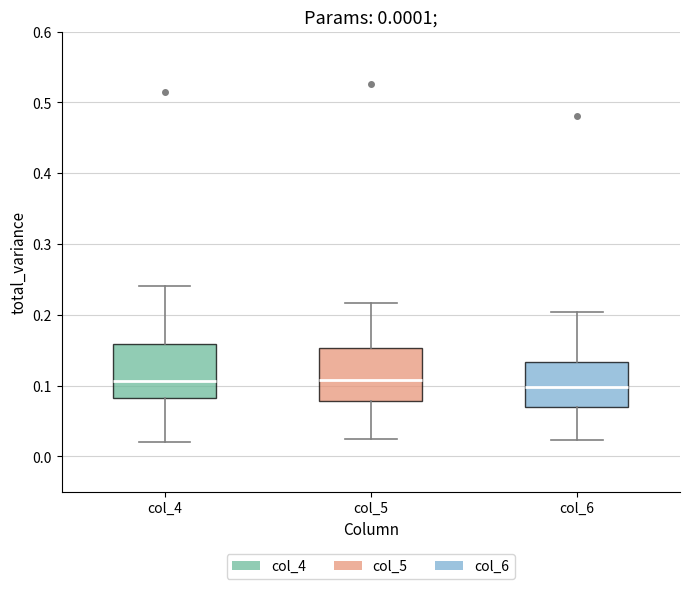

Reading left to right, read every box against the y-axis: the position of its median line, the range the box covers, and the ends of its whiskers. The values are not printed on the chart, so give them approximately, as read against the axis.

col_4: median 0.11, box 0.08 to 0.16, whiskers 0.02 to 0.24
col_5: median 0.11, box 0.08 to 0.15, whiskers 0.02 to 0.22
col_6: median 0.10, box 0.07 to 0.13, whiskers 0.02 to 0.20